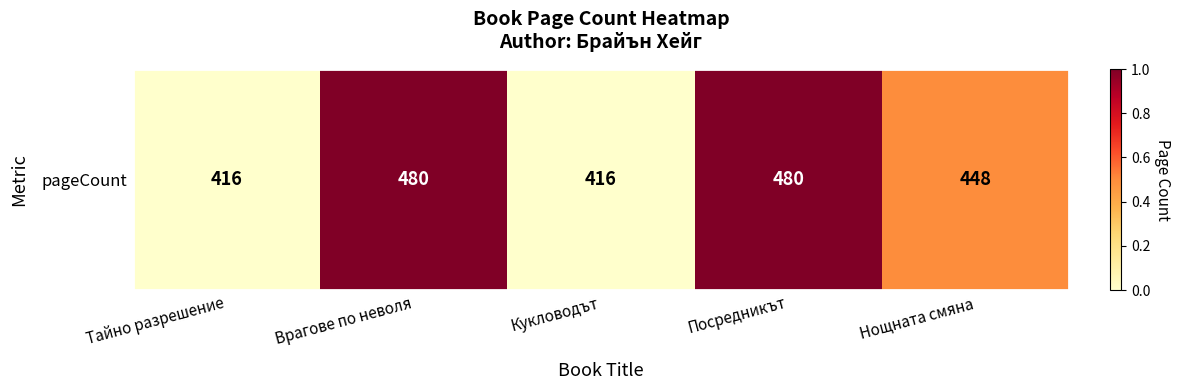

How many positive values are there?

3